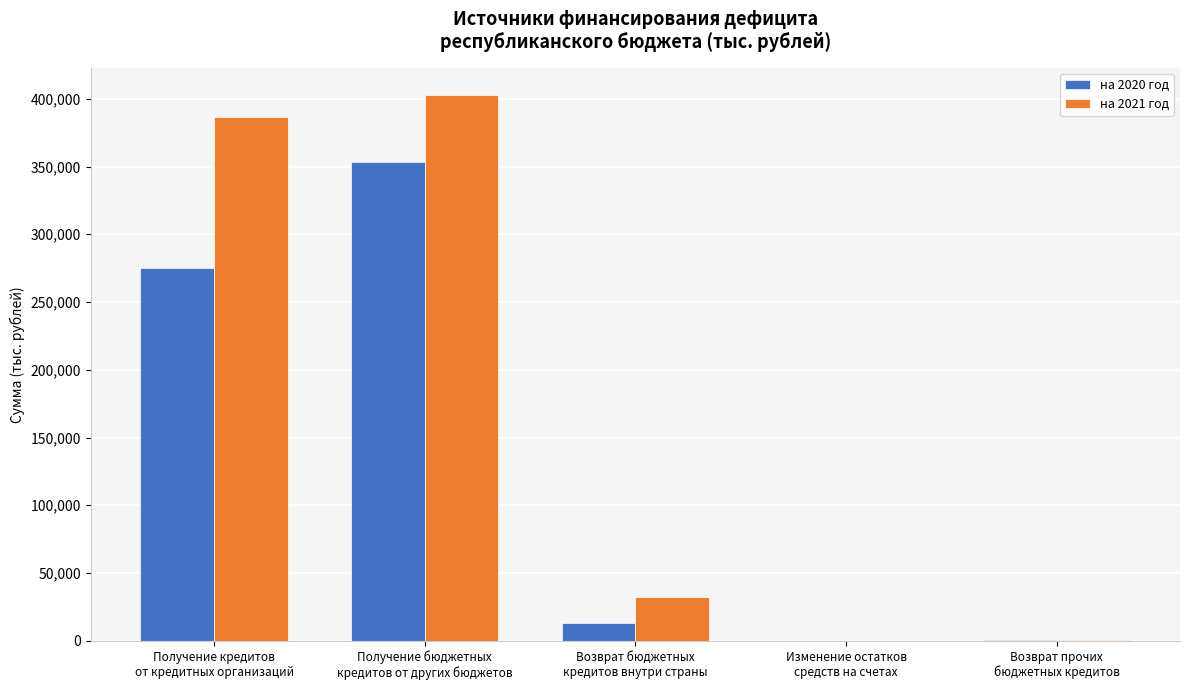

How many series are shown in this chart?

2